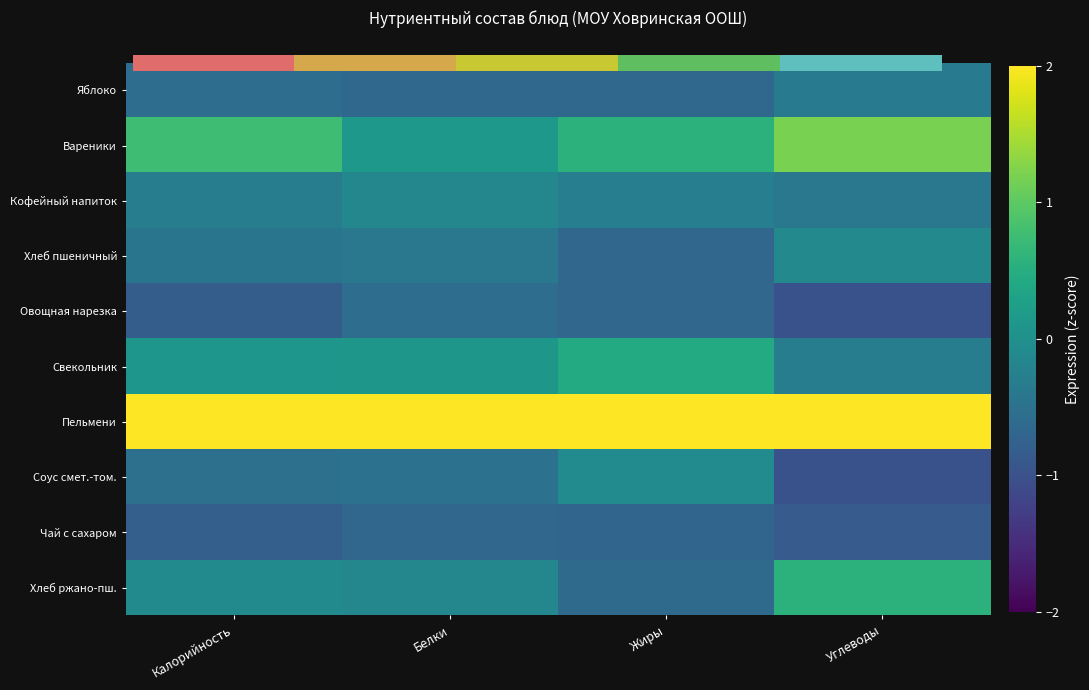

Between Калорийность and Белки, which is larger?

Калорийность